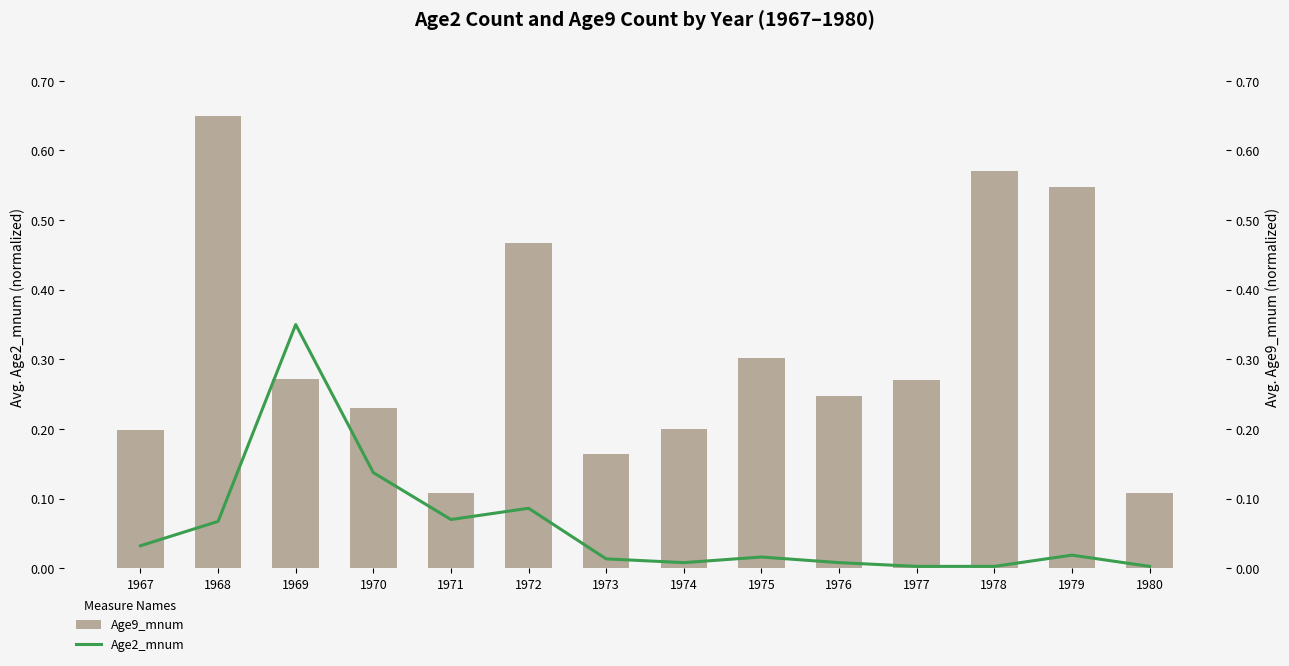

At which label does Age9_mnum (normalized) reach its minimum?

1977